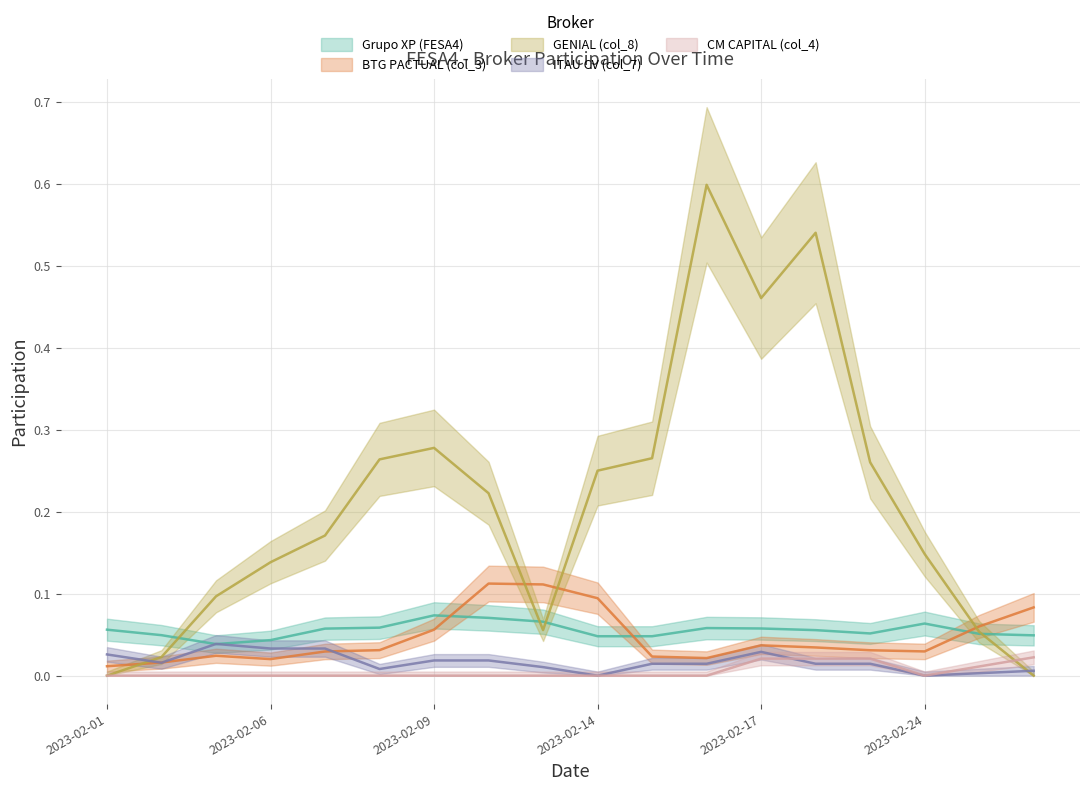

Which series ends up on top after the final intersection of Grupo XP (FESA4) and GENIAL (col_8)?

Grupo XP (FESA4)